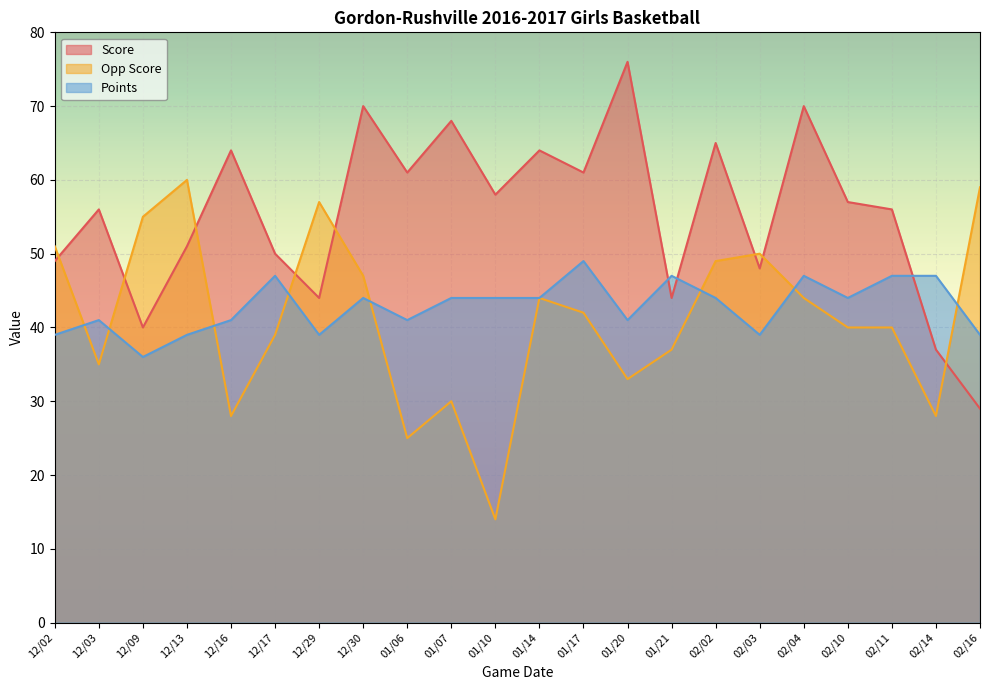

What is the difference between the maximum and minimum values in the Opp Score series?

46